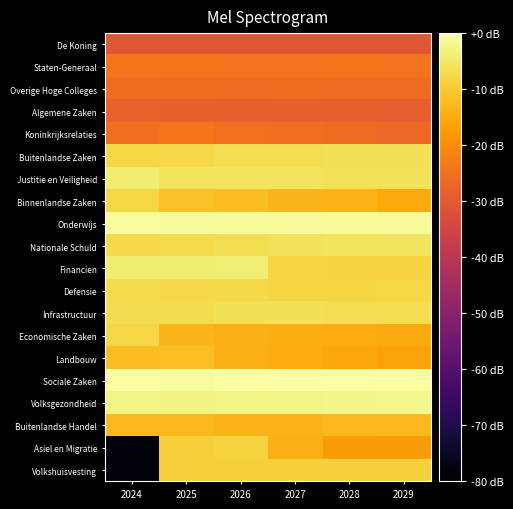

What is the total value across all series at 2028?

-265.1